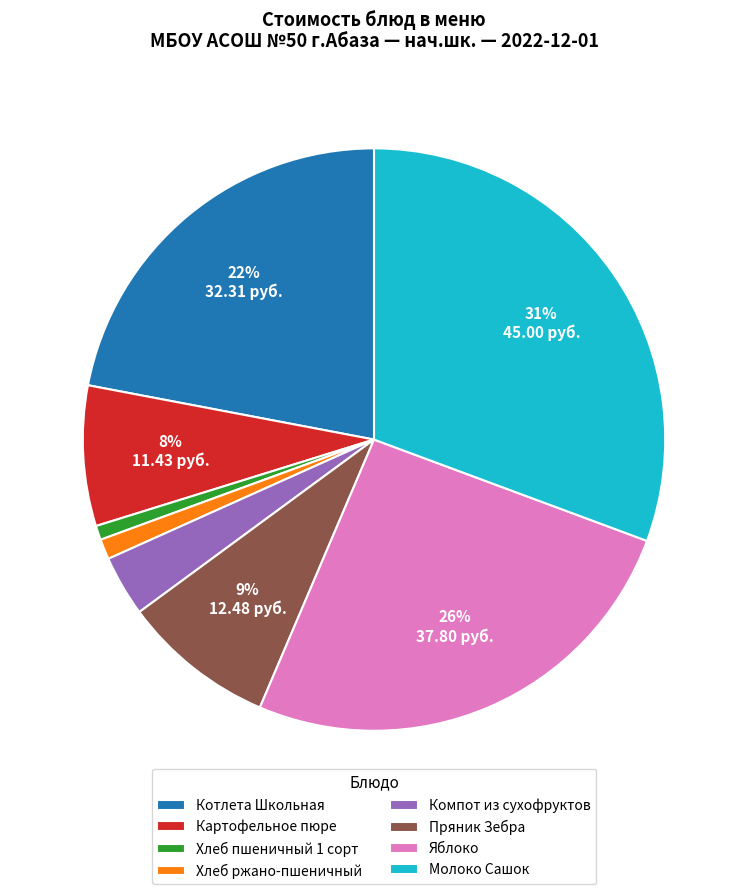

What is the largest slice in the pie chart?

Молоко Сашок